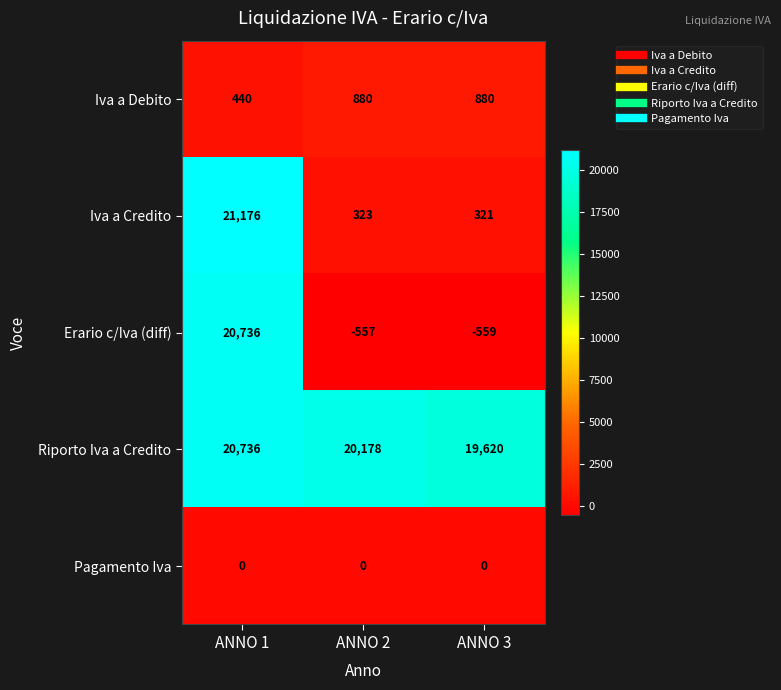

What is the total value across all series at ANNO 1?

63088